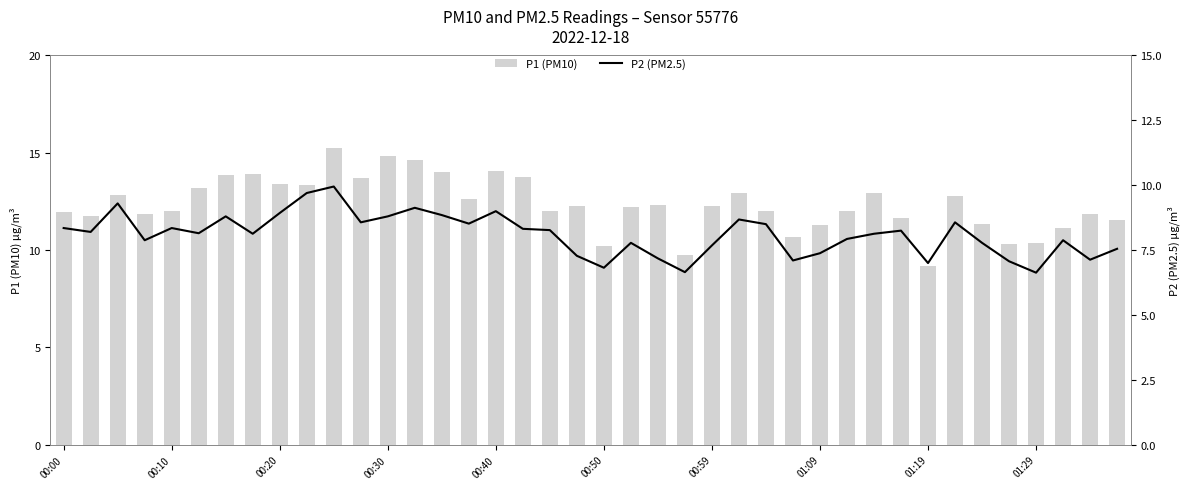

What is the minimum value for P1 (PM10)?

9.2